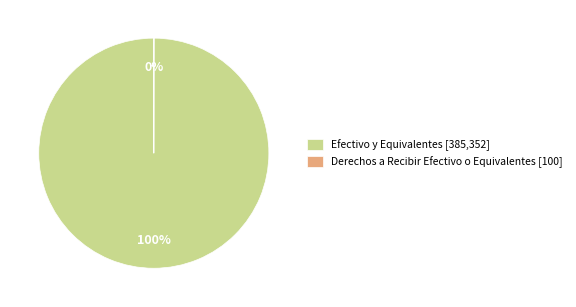

Is there any slice that represents more than half of the pie?

Yes